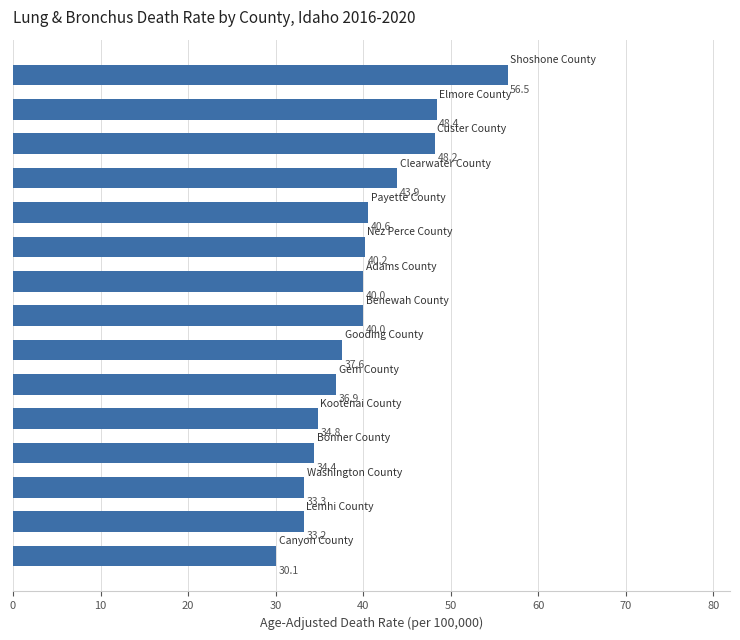

What is the average value?

39.9